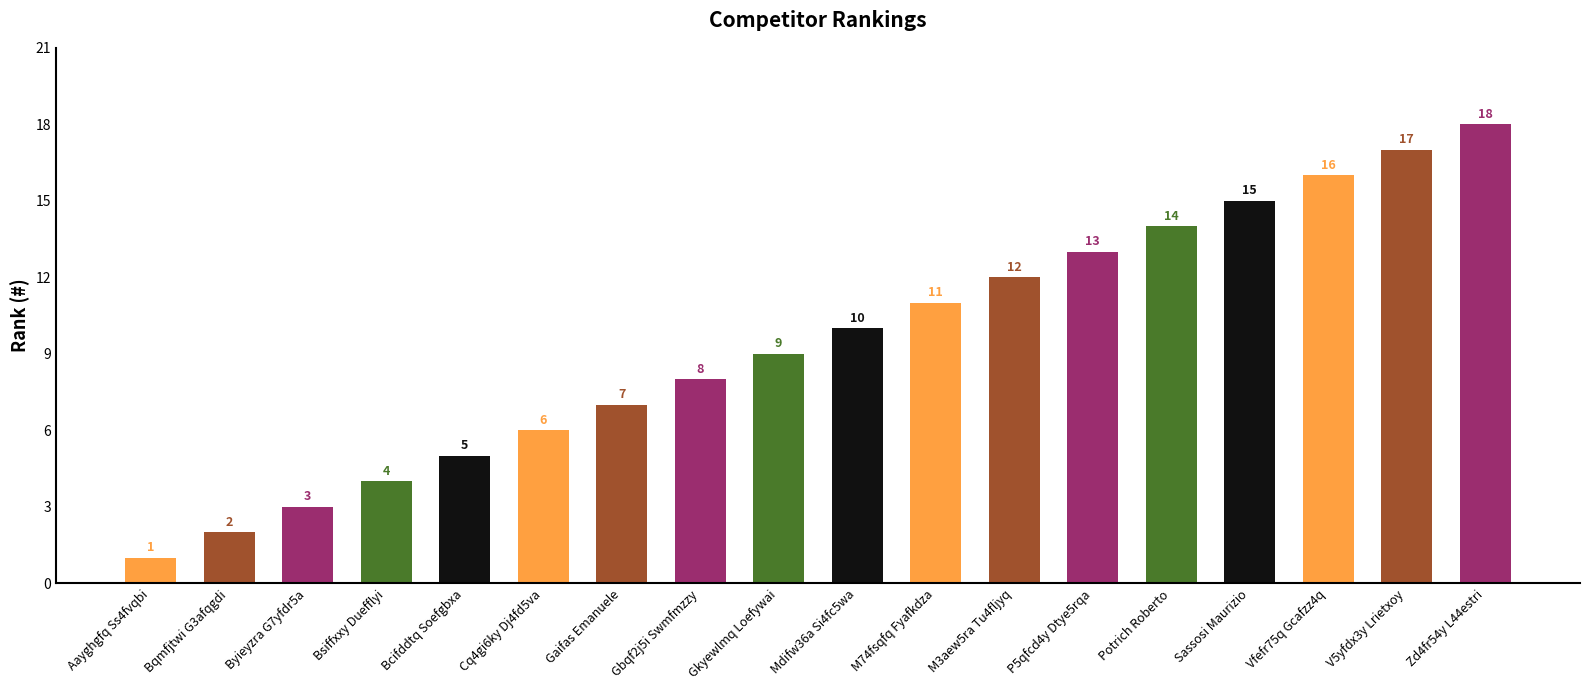

Reading right to left, what are all the values shown in this chart?

18	17	16	15	14	13	12	11	10	9	8	7	6	5	4	3	2	1